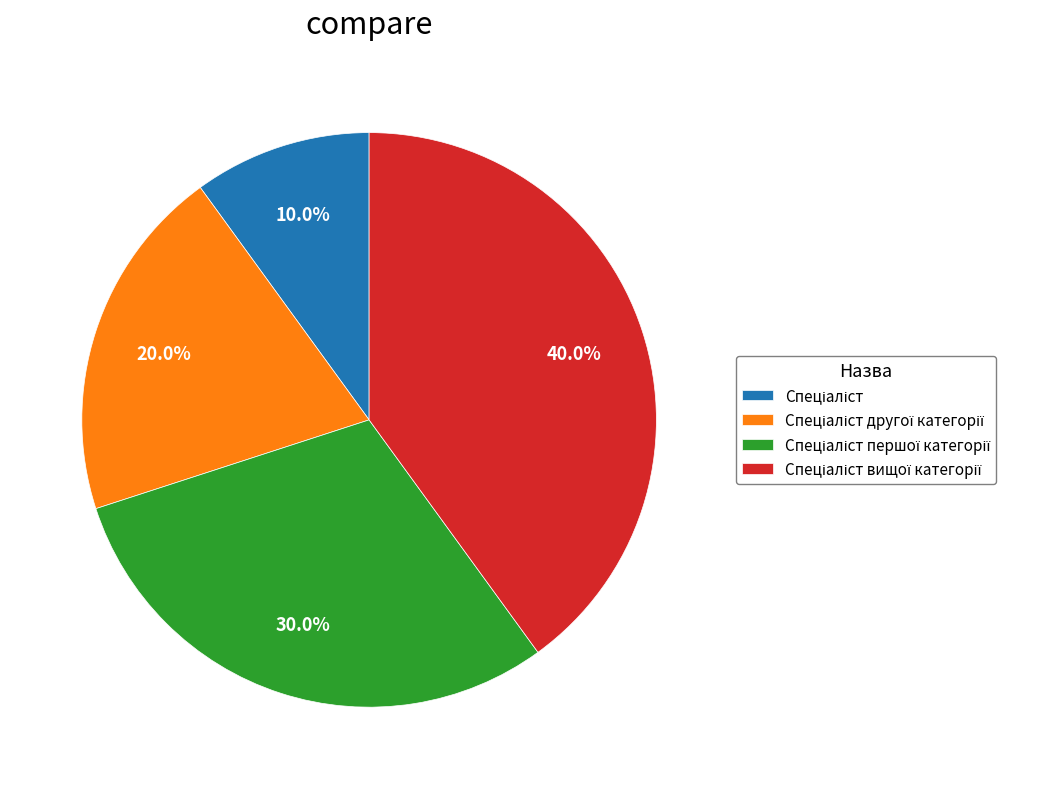

Does any single category account for the majority?

No